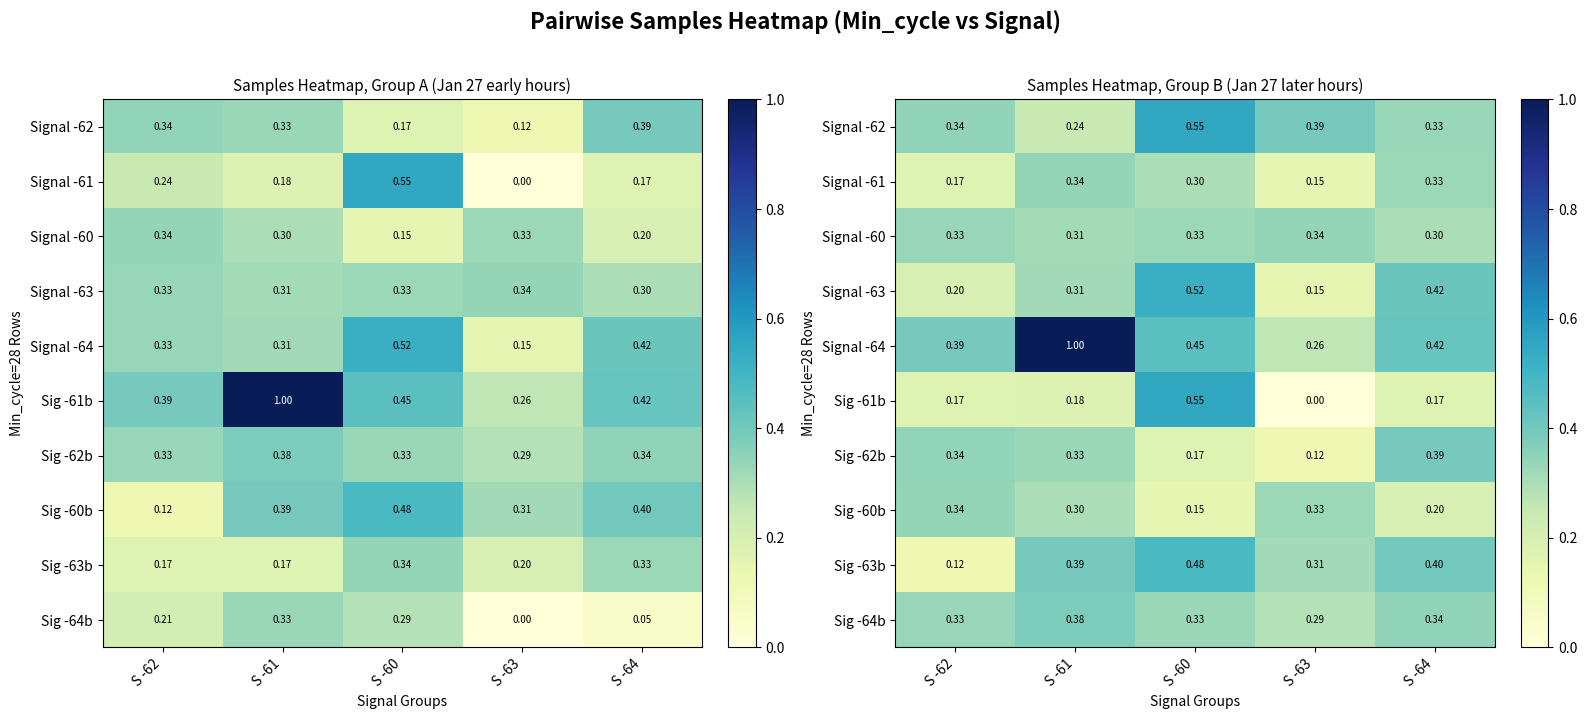

At which category does the chart reach its peak across all series?

S -61